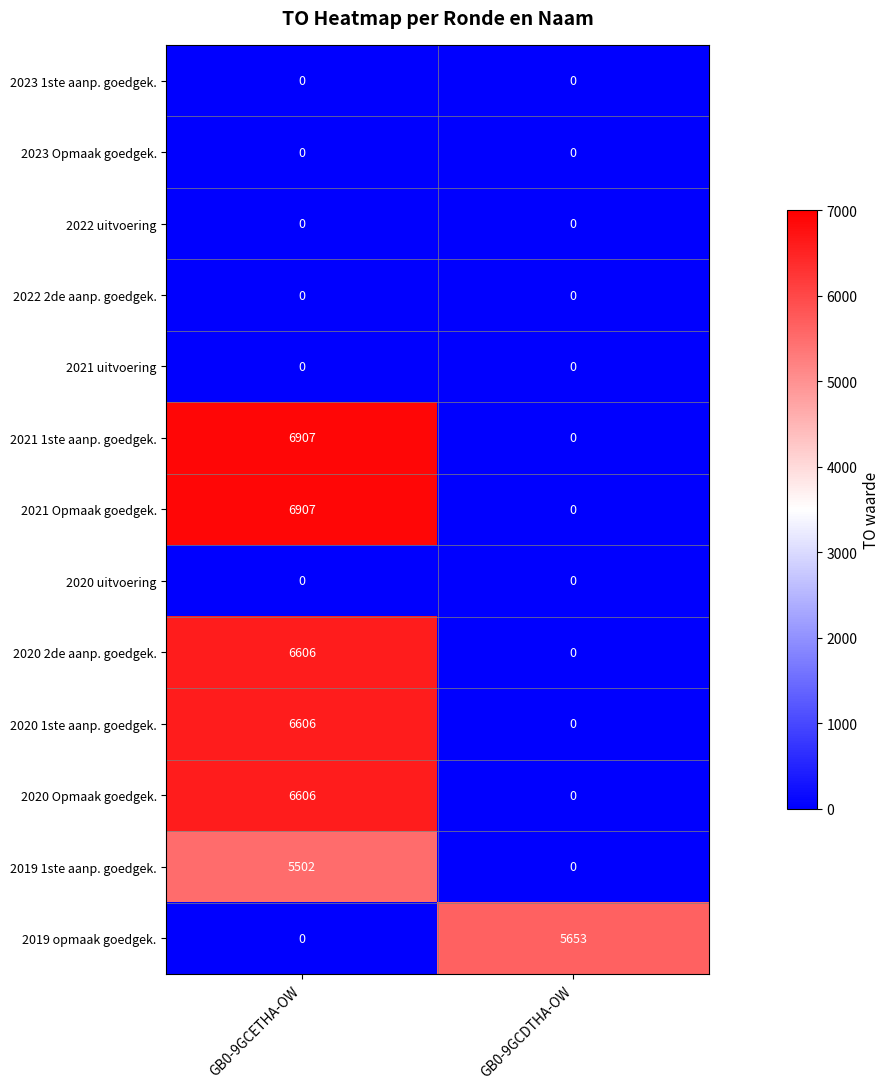

How many data points does each series have?

2